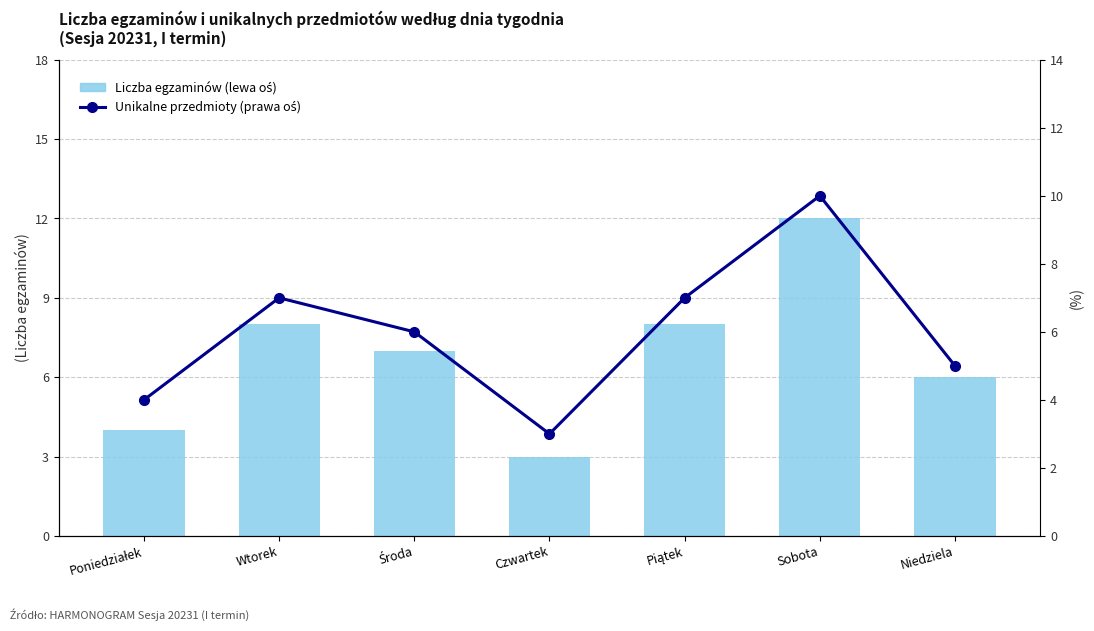

What is the label of the 4th bar from the left?

Czwartek